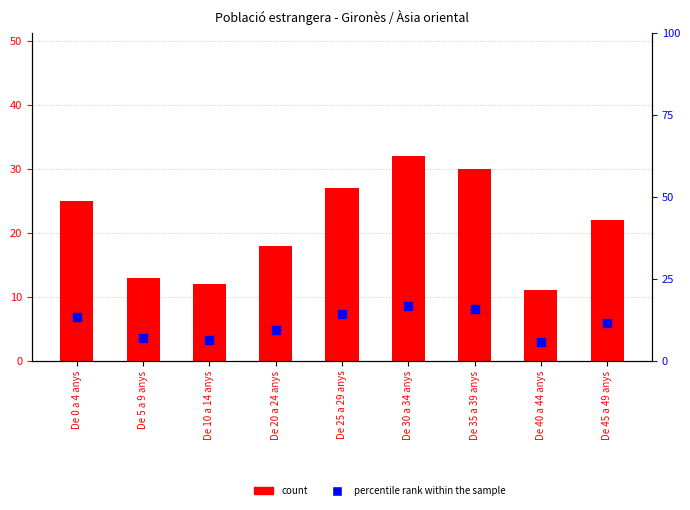

What are all the series names shown in the legend?

count, percentile rank within the sample